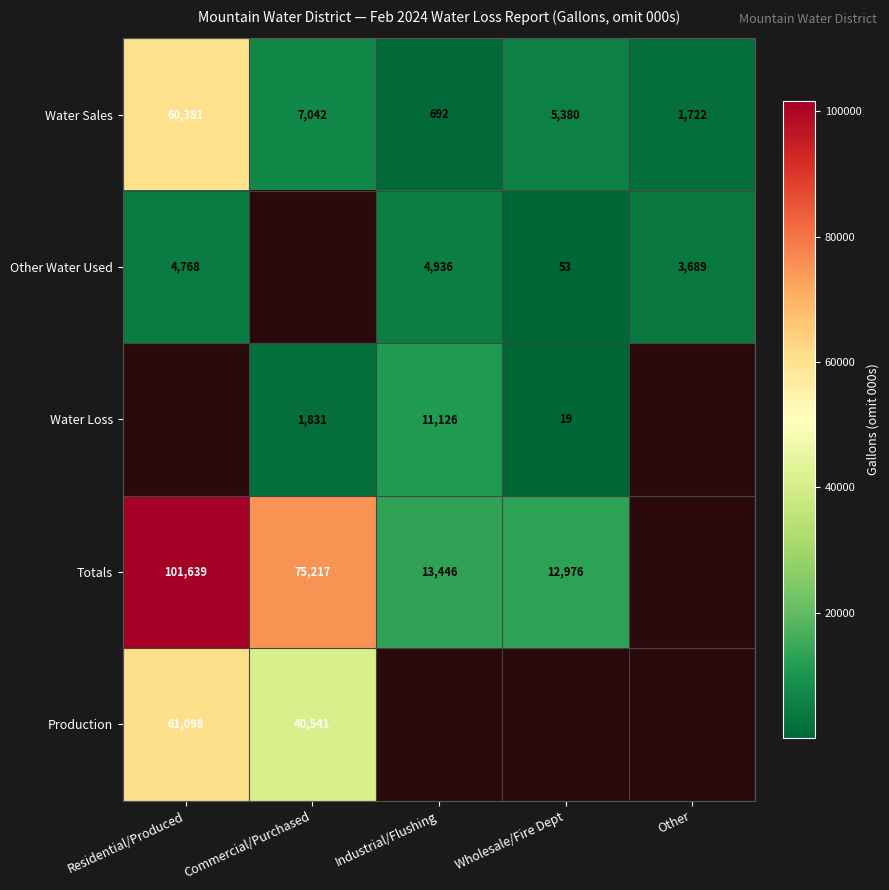

Where does the Water Sales series first go above 5380?

Residential/Produced